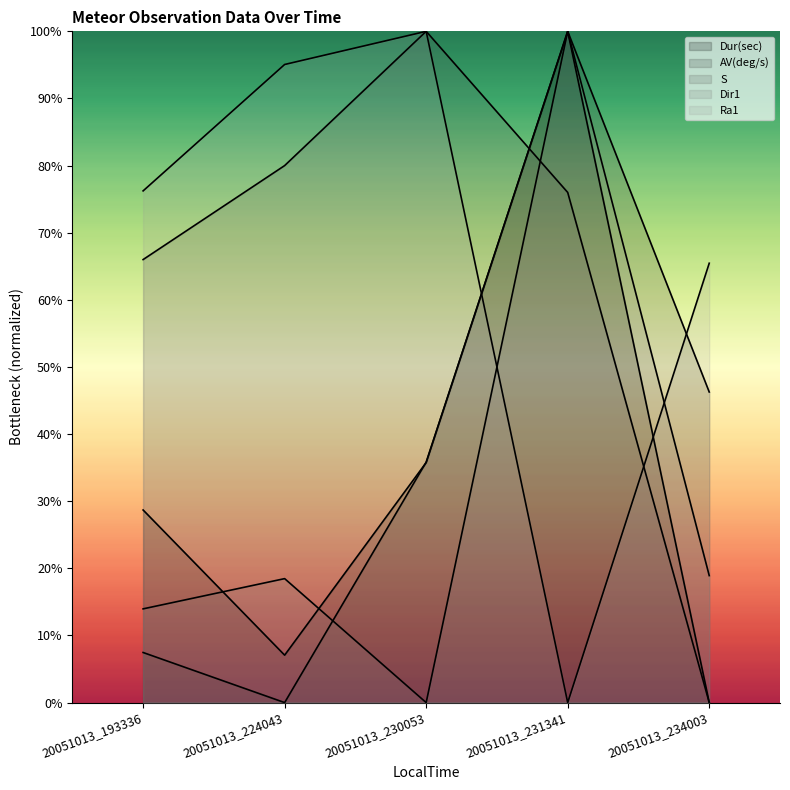

The Dur(sec) series shows 0.5 at 20051013_230053. True or false?

False